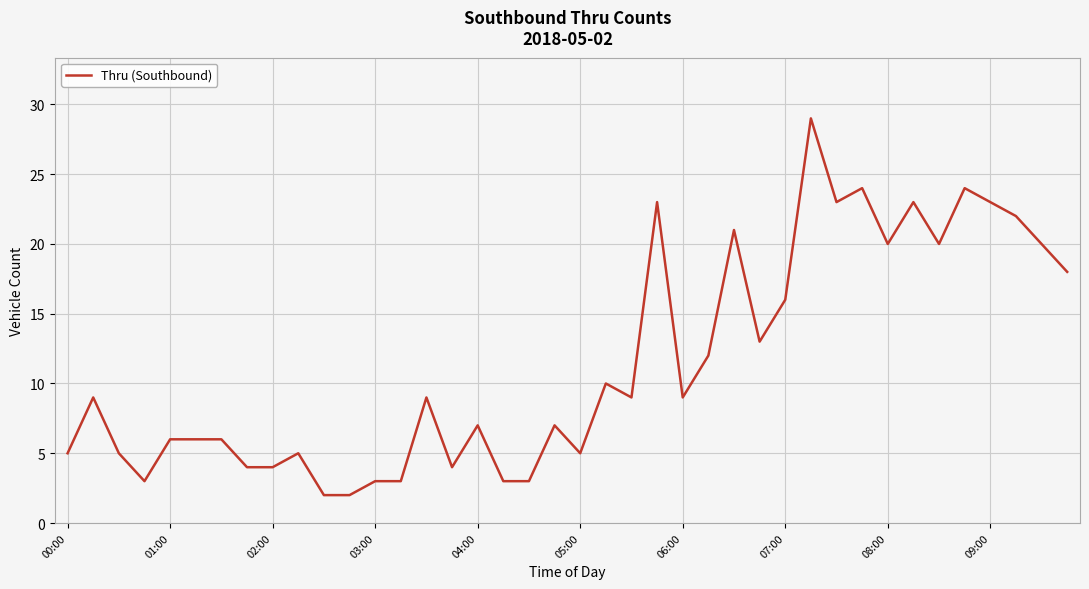

What is the difference between the maximum and minimum values?

27